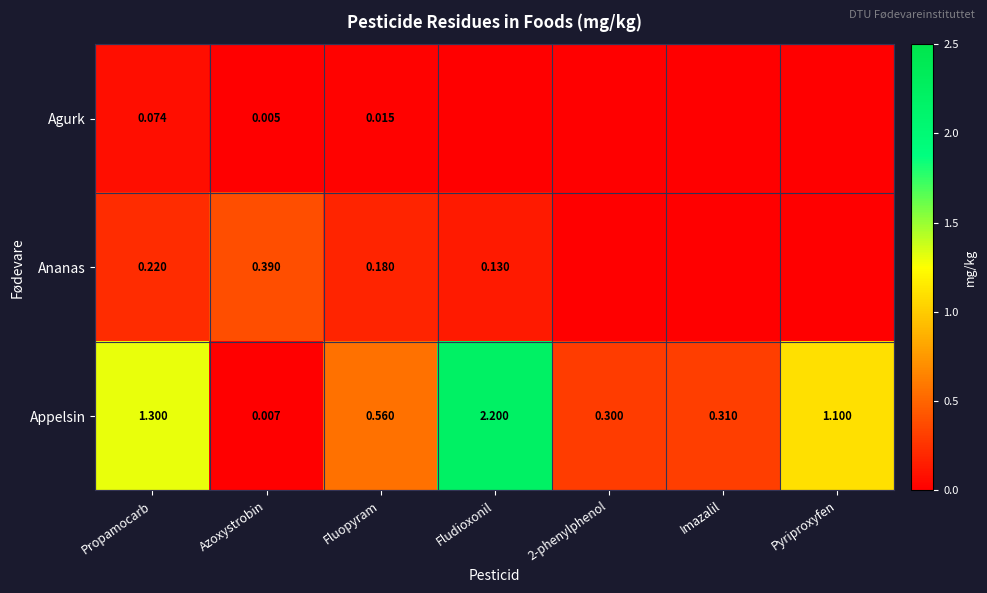

At how many categories does at least one series exceed 1?

3